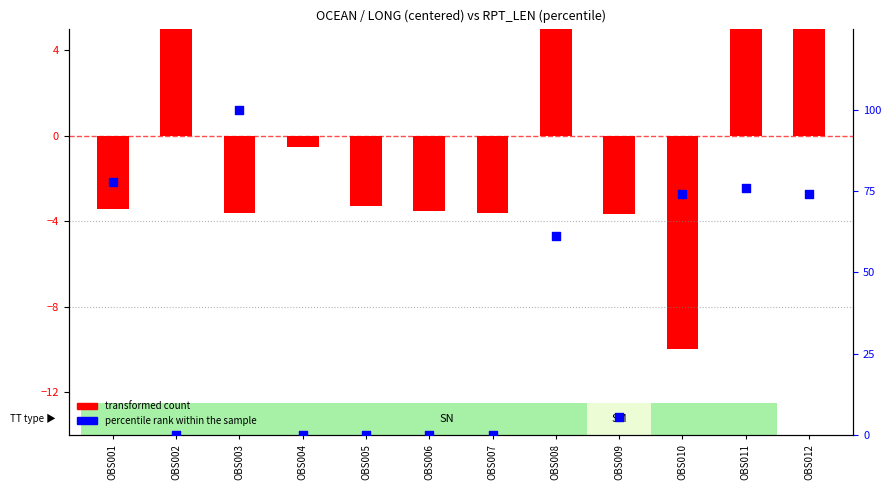

Which series contains the highest Y value?

percentile rank within the sample